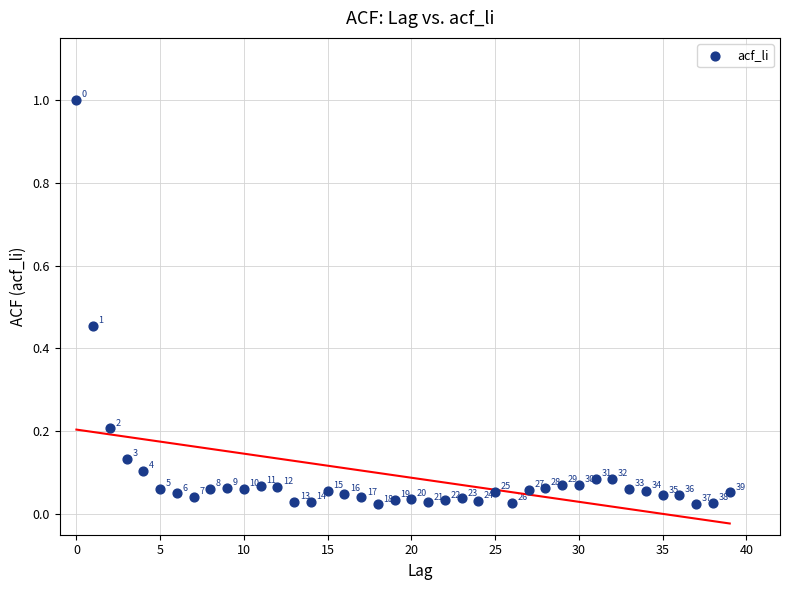

What is the range of Y values (max minus min)?

1.0